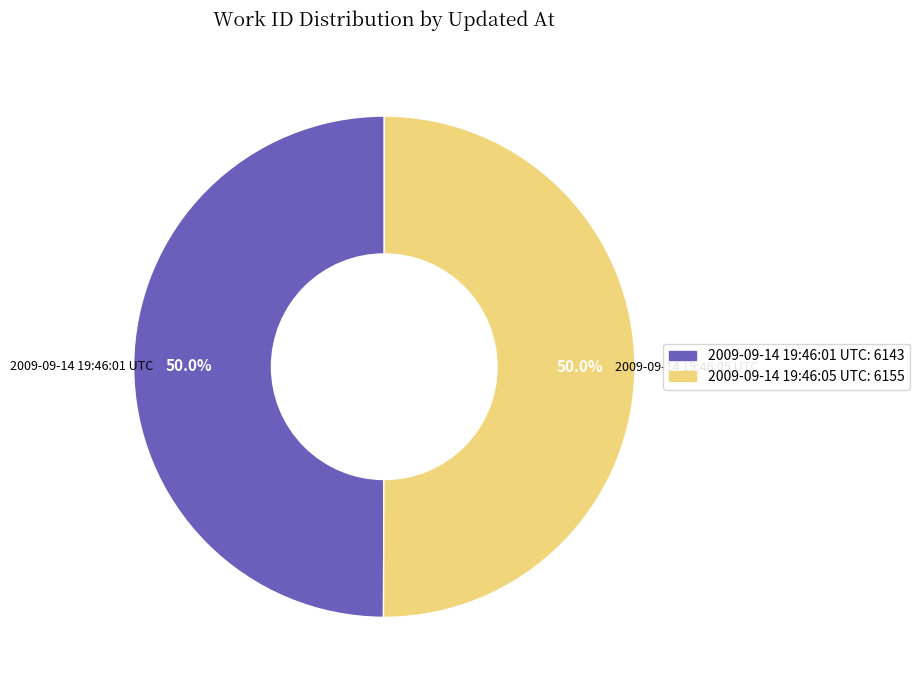

What is the ratio of the value at 2009-09-14 19:46:05 UTC: 6155 to the value at 2009-09-14 19:46:01 UTC: 6143?

1.0